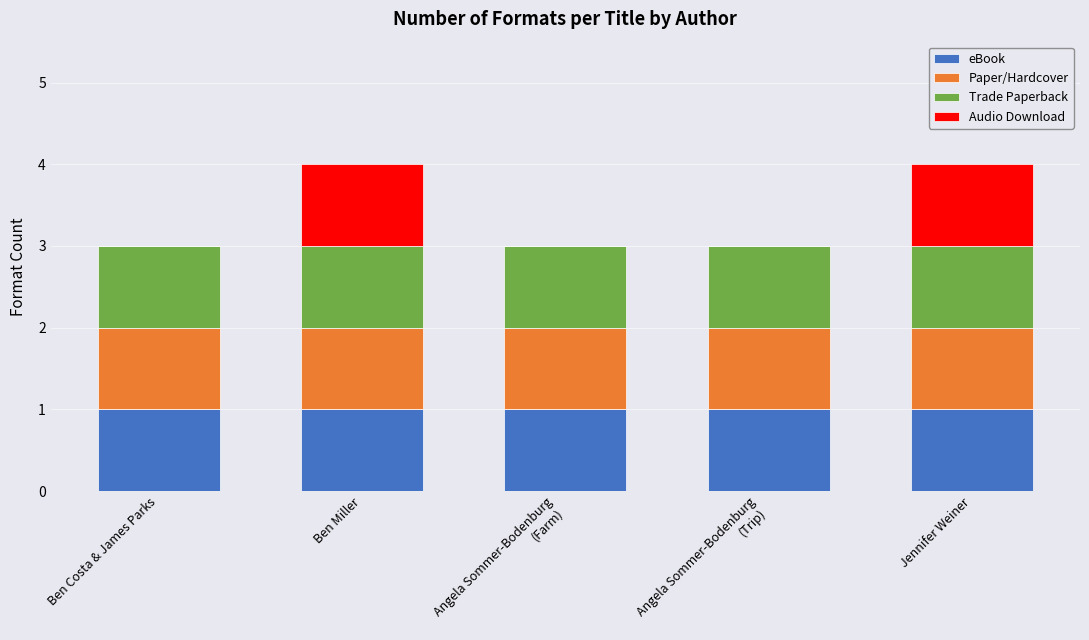

What is the total value across all series at Ben Costa & James Parks?

3